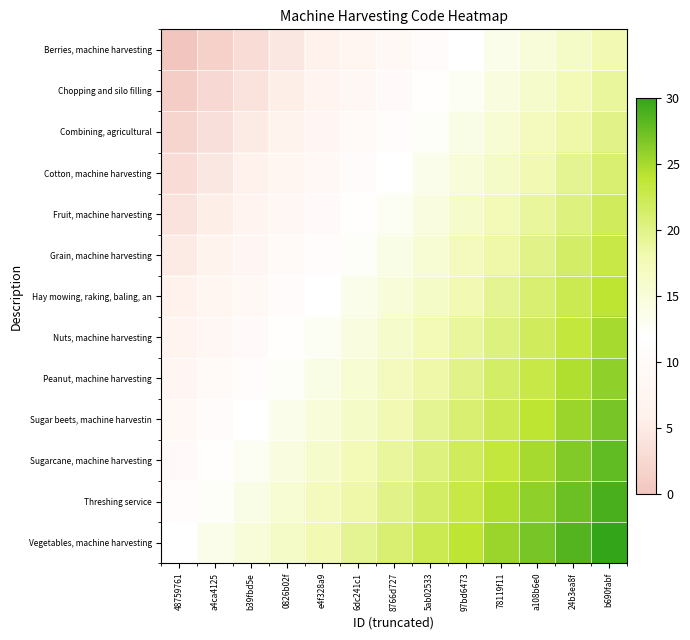

What is the difference between the highest and lowest values at b690fabf?

12.0